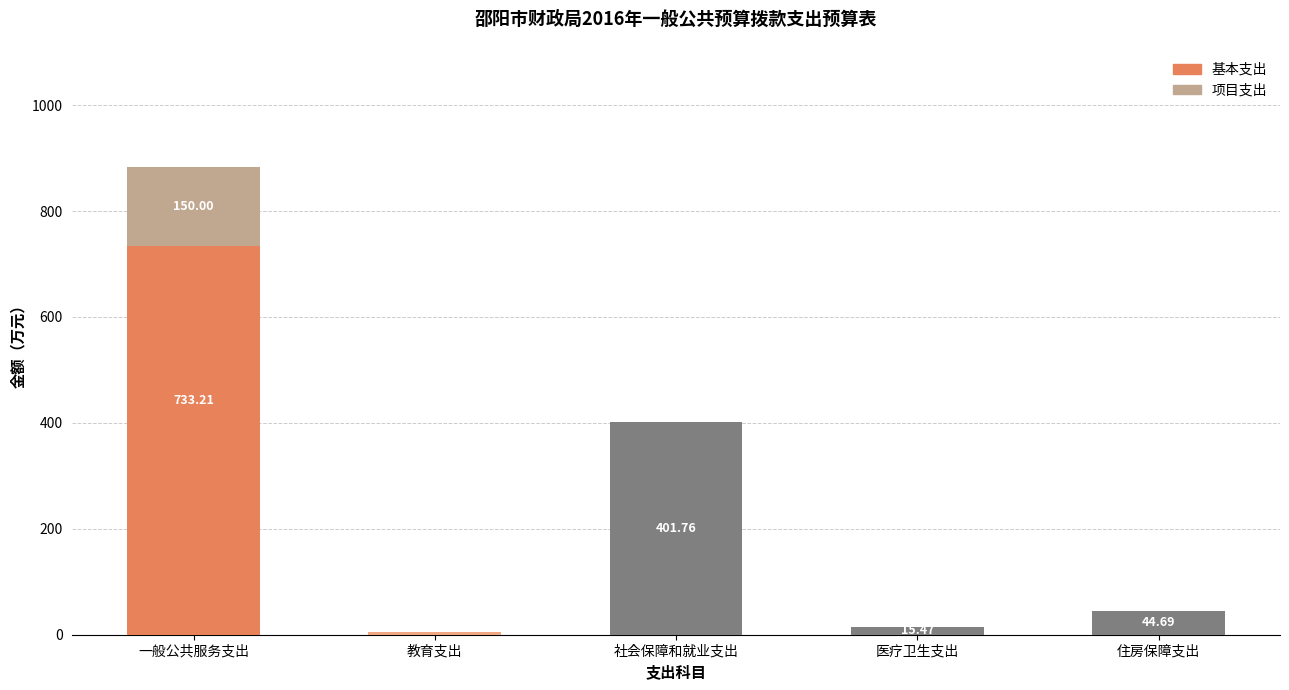

What is the total value across all series at 教育支出?

5.0